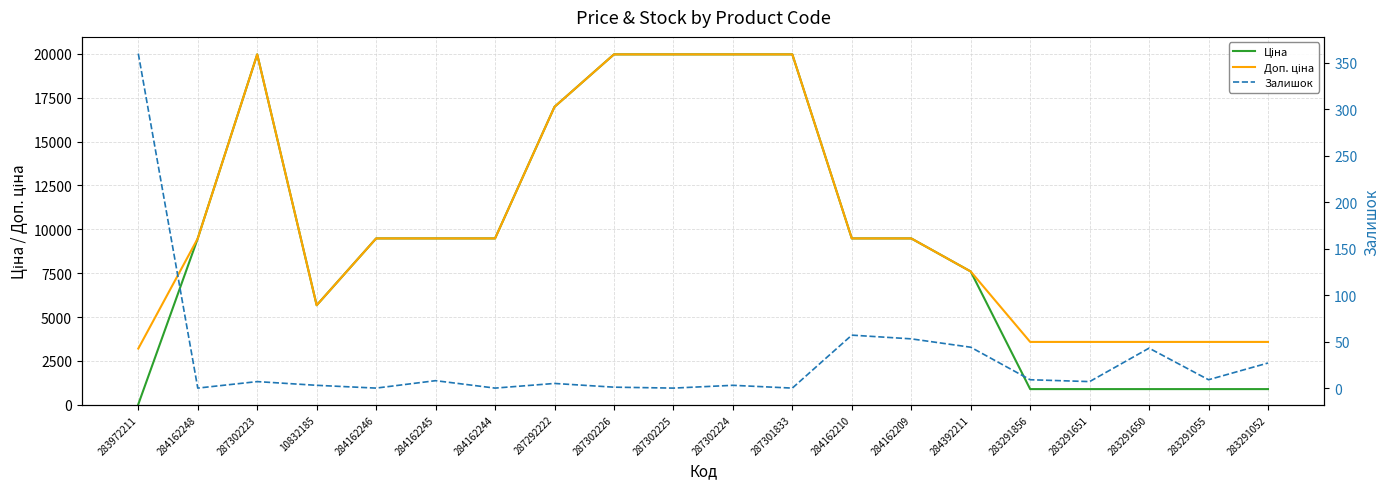

Which category has the highest value in the Ціна series?

287302223